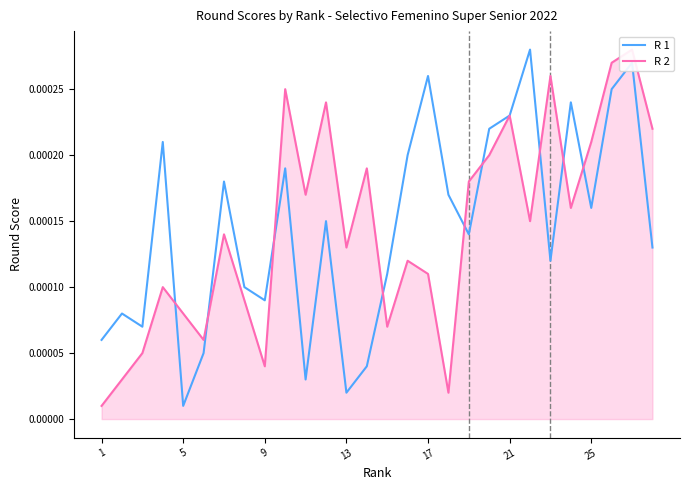

True or false: R 2 has a value of 0.0 at 13.

False